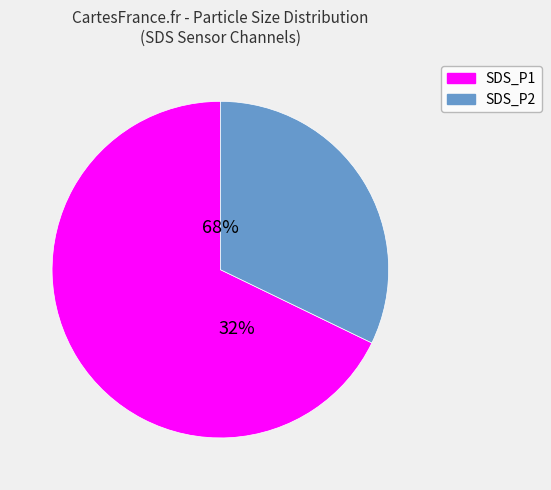

How many slices are in this pie chart?

2